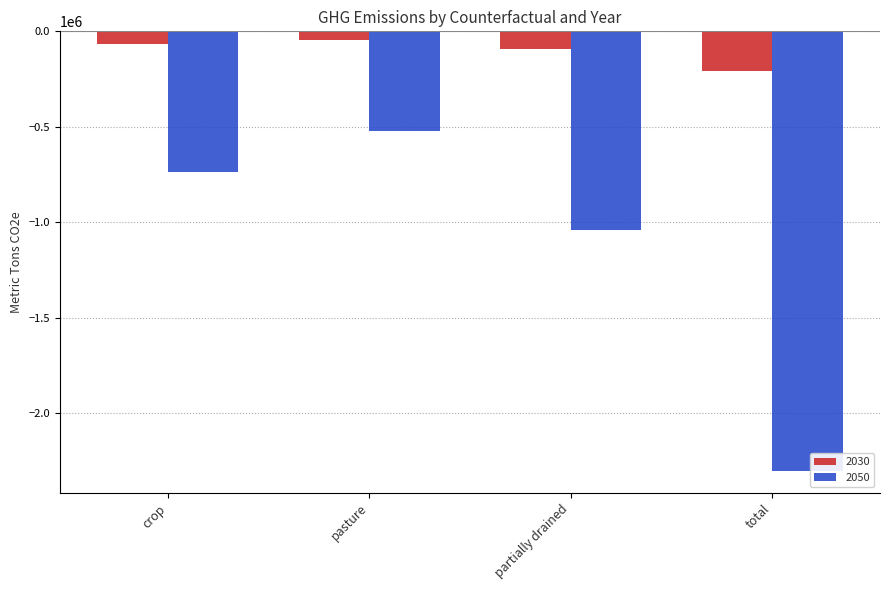

What is the difference between the highest and lowest values at pasture?

473859.8